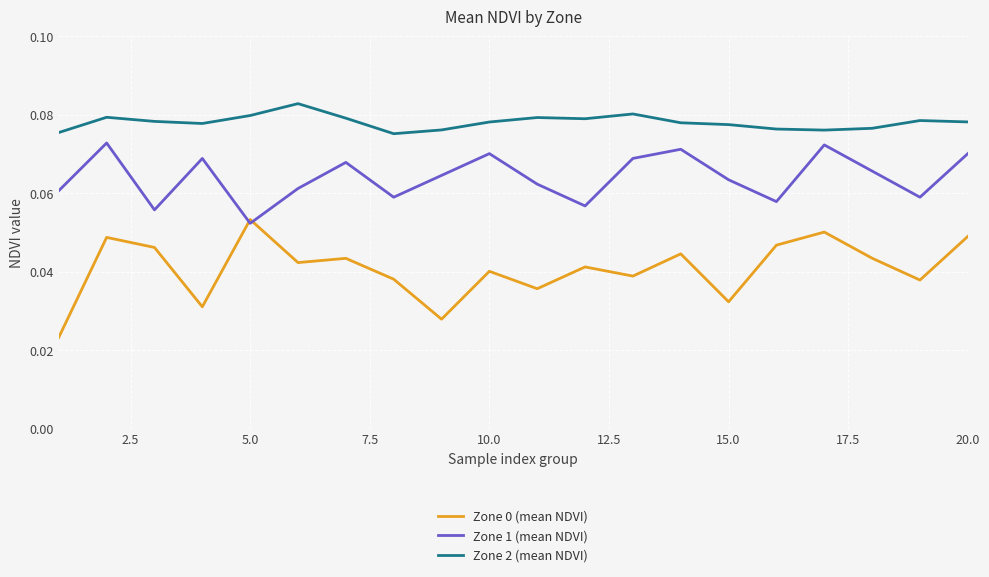

Which series has the largest total across all categories?

Zone 2 (mean NDVI)